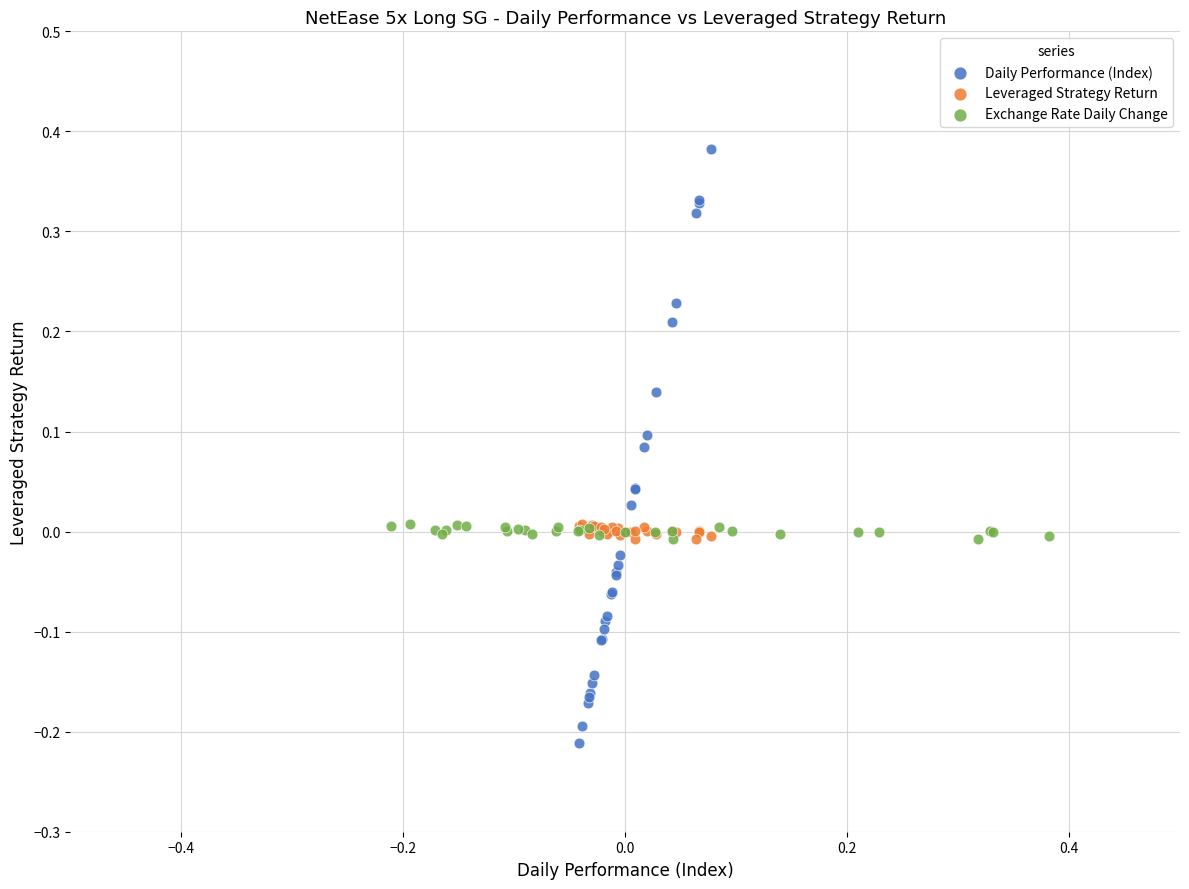

Which series contains the highest Y value?

Daily Performance (Index)